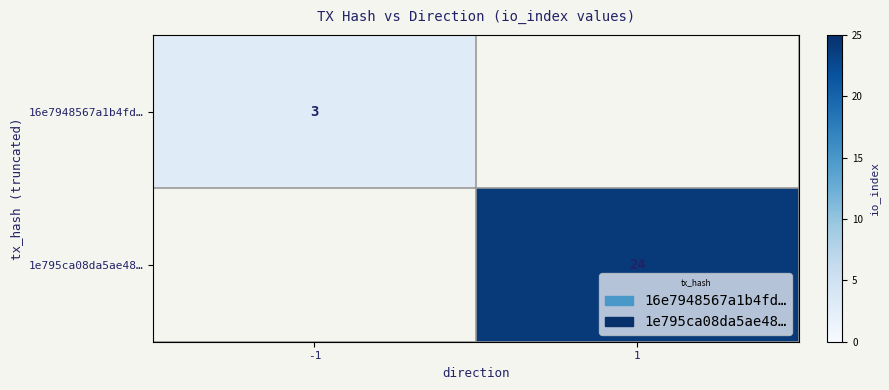

Is the value of 16e7948567a1b4fd… at -1 greater than the value of 1e795ca08da5ae48… at 1?

No